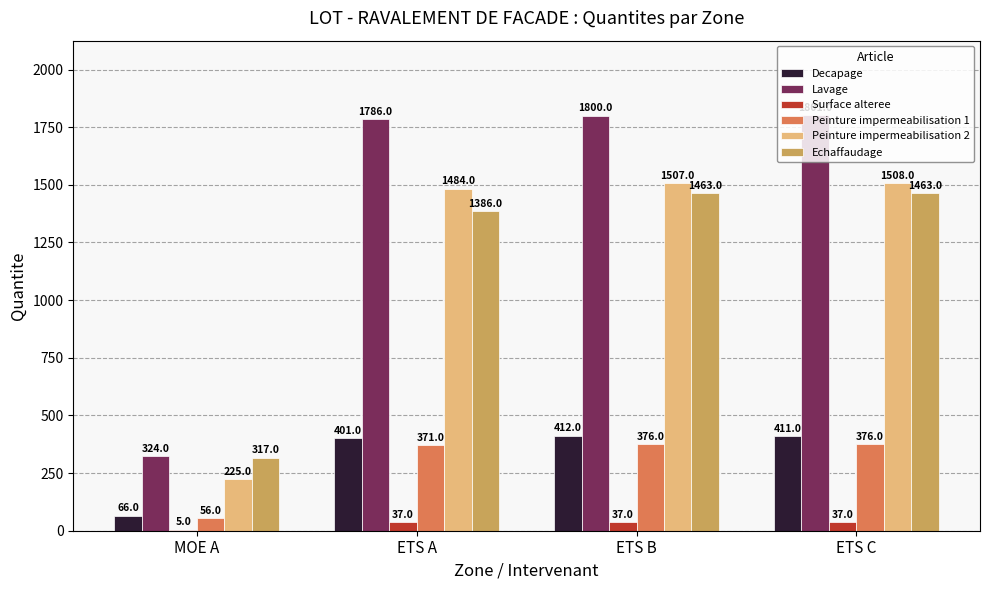

What is the sum of the Decapage values at MOE A and ETS B?

478